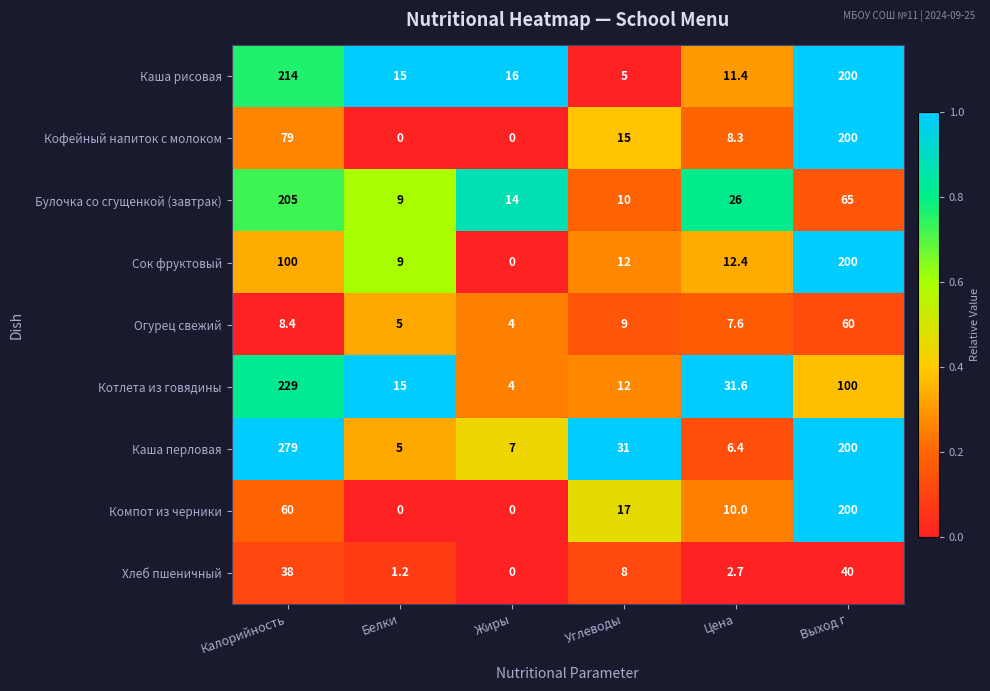

At which label does Хлеб пшеничный reach its minimum?

Жиры